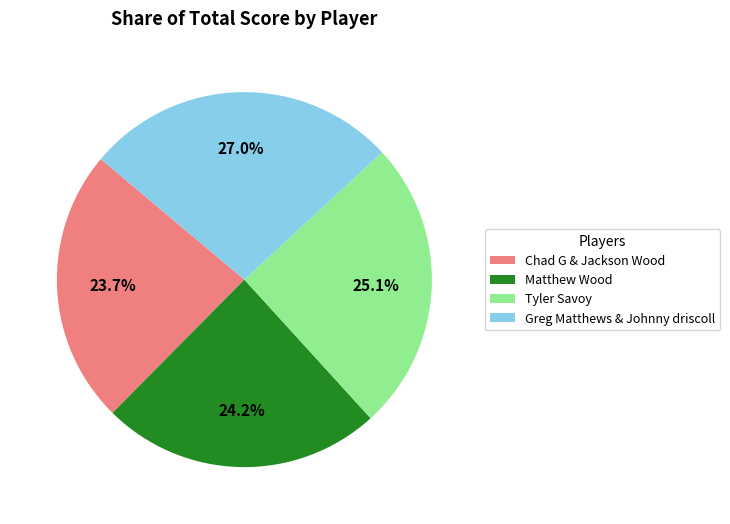

True or false: Tyler Savoy accounts for 25% of the total.

True